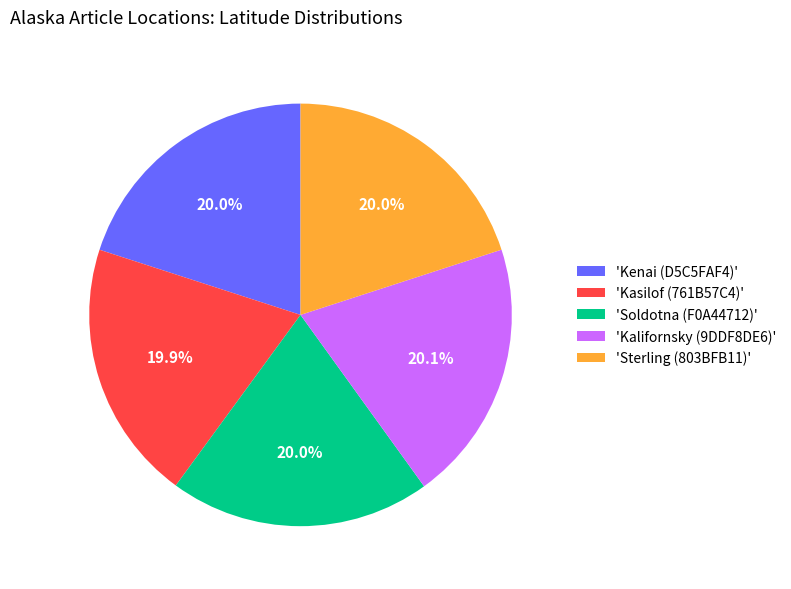

What is the ratio of the value at 'Kalifornsky (9DDF8DE6)' to the value at 'Kenai (D5C5FAF4)'?

1.0